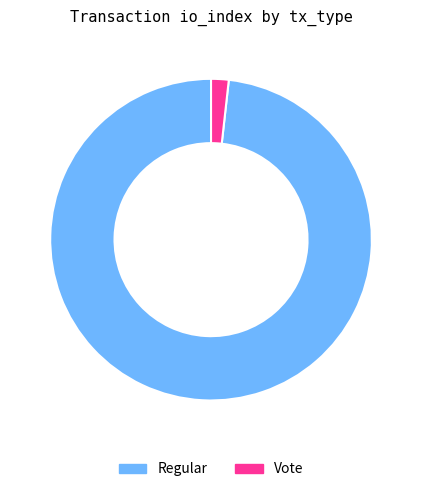

How many slices are in this pie chart?

2